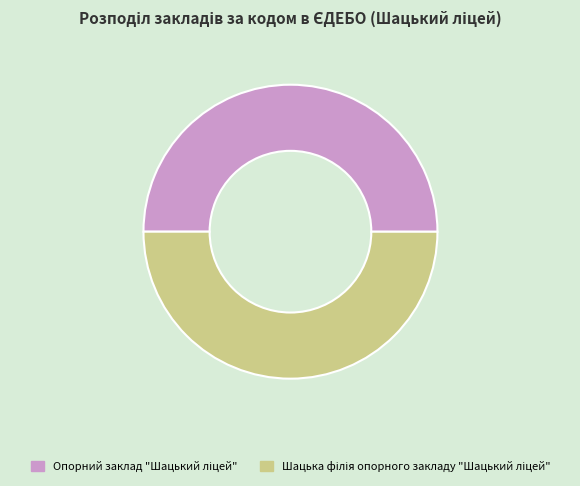

Count the number of slices in the pie.

2